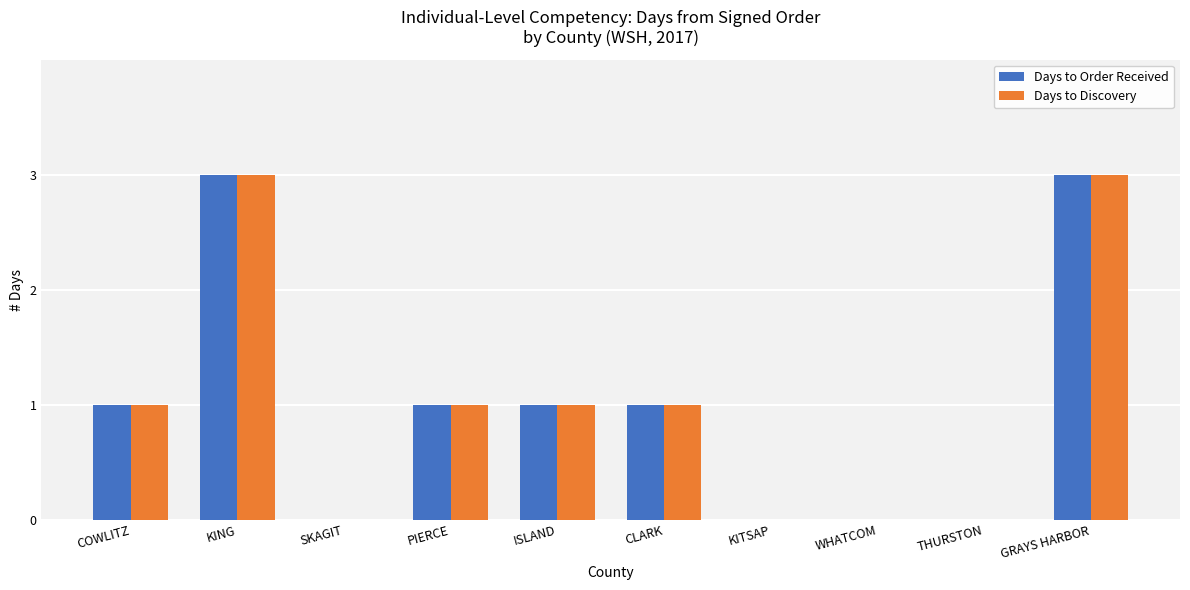

What is the sum of the Days to Order Received values at KITSAP and KING?

3